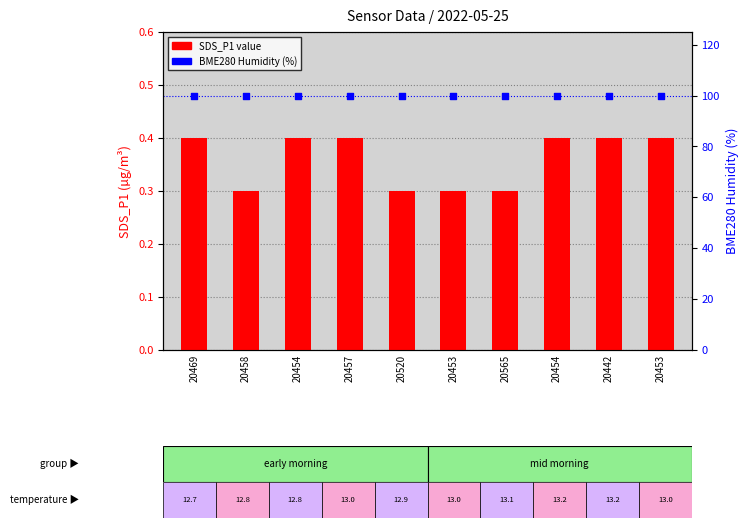

Which series contains the highest Y value?

BME280 Humidity (%)